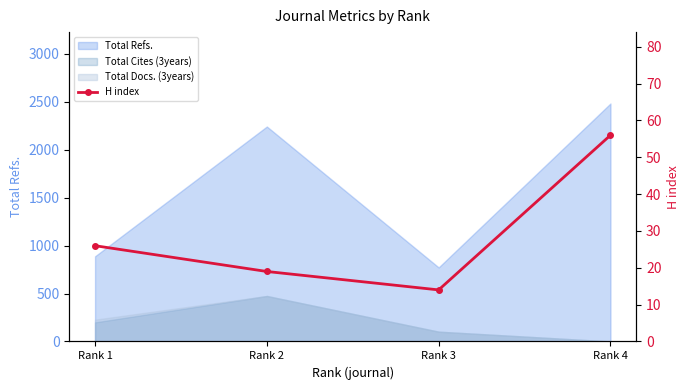

Reading left to right, transcribe all the data shown in this chart.

Rank 1=26	Rank 2=19	Rank 3=14	Rank 4=56